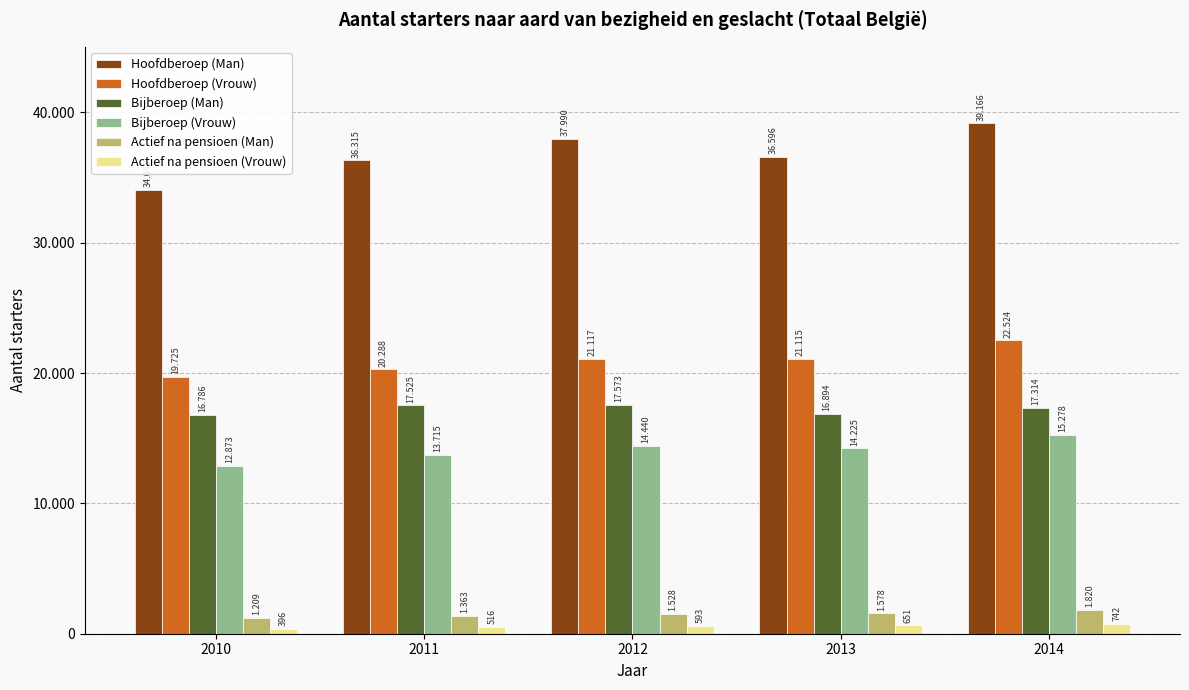

Is it true that Actief na pensioen (Vrouw) equals 245 at 2014?

False